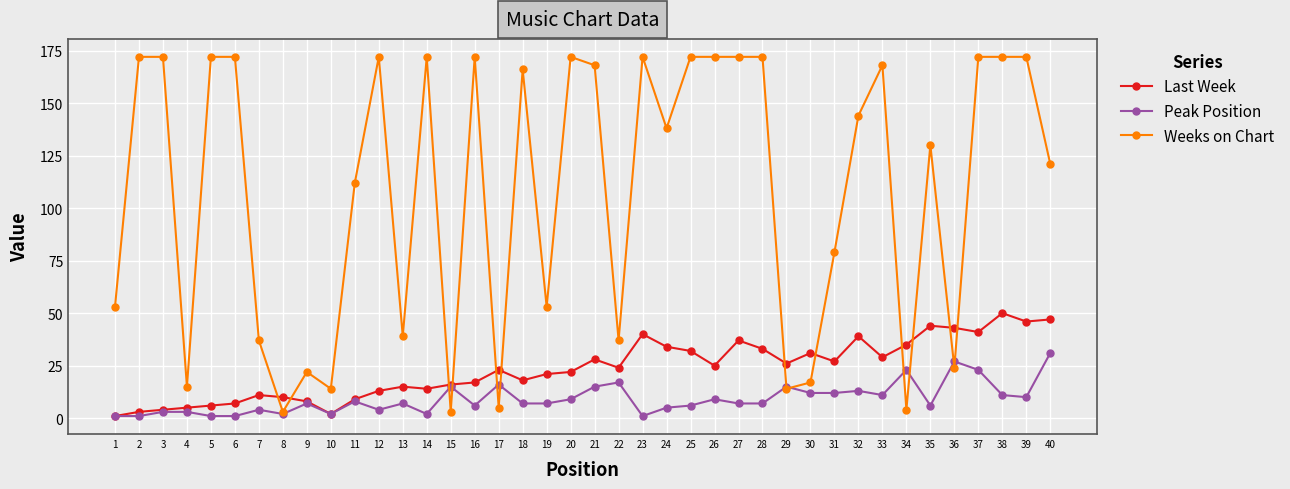

How many lines are shown in the chart?

3